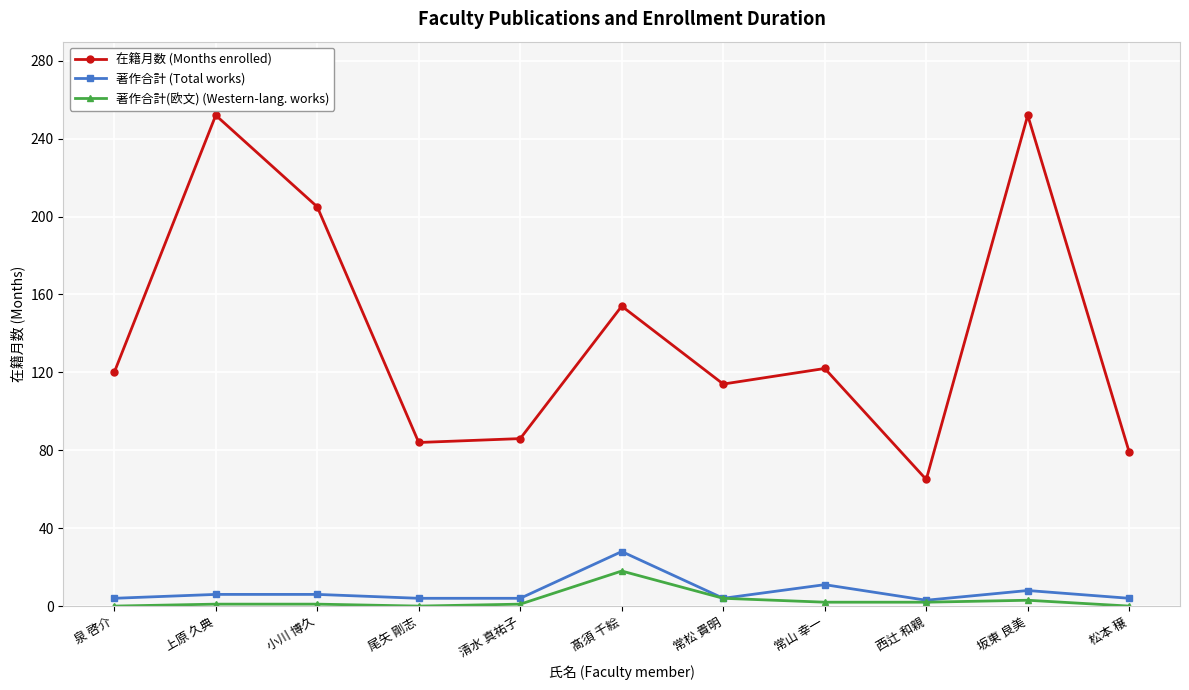

What position from the left is 泉 啓介?

1